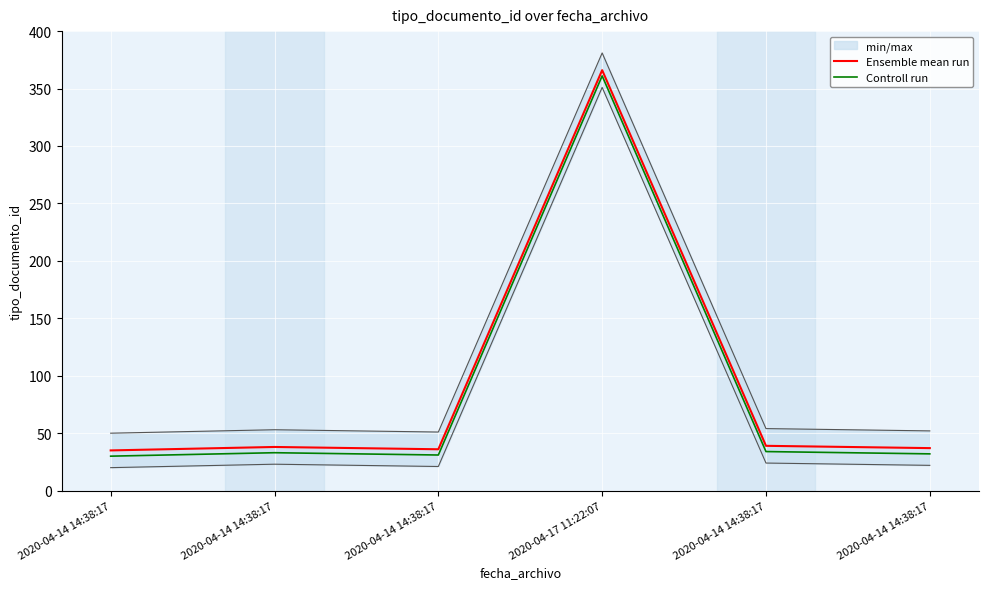

Is this an area chart (filled region under the line)?

No